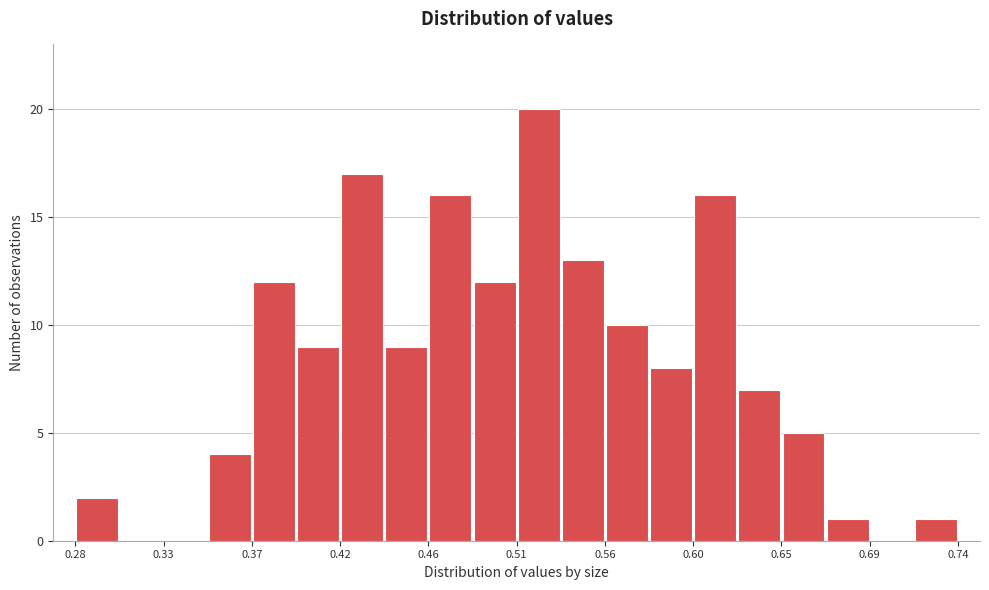

Which range on the x-axis has the tallest bar?

0.510 to 0.533